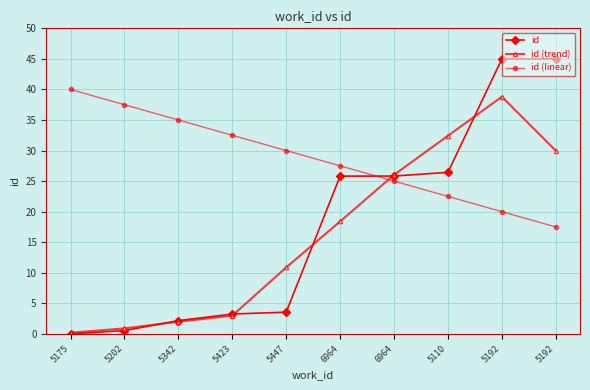

Is the value of id (linear) at 5202 greater than the value of id (trend) at 5447?

Yes